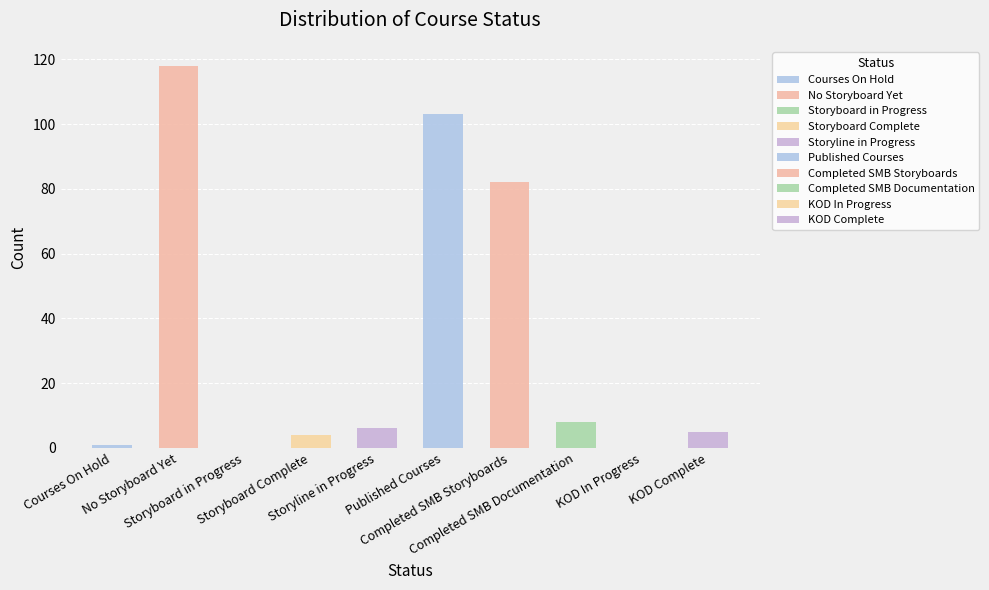

Reading left to right, extract all data points from this chart.

1	118	0	4	6	103	82	8	0	5